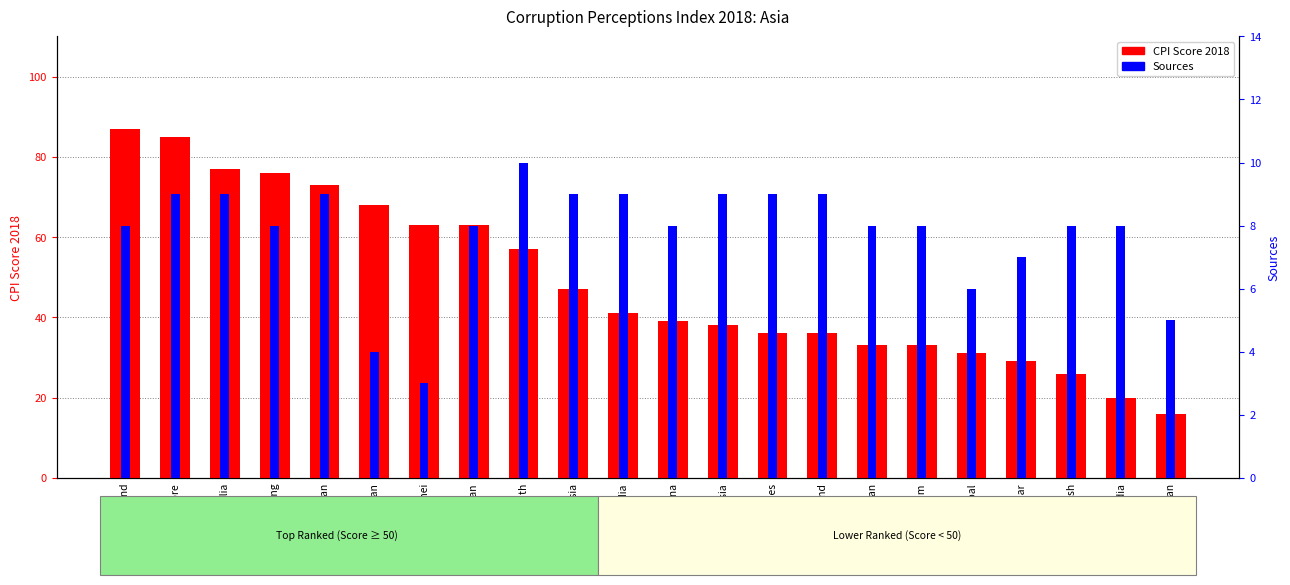

What is the sum of all CPI Score 2018 values?

1074